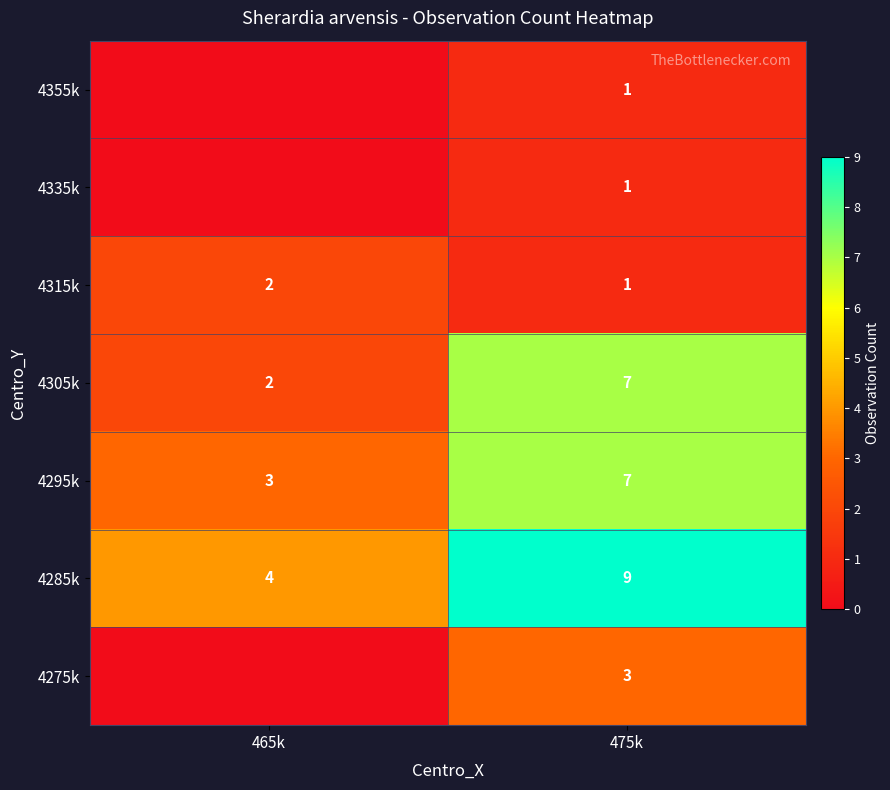

At which label is 4315k closest to 1?

475k